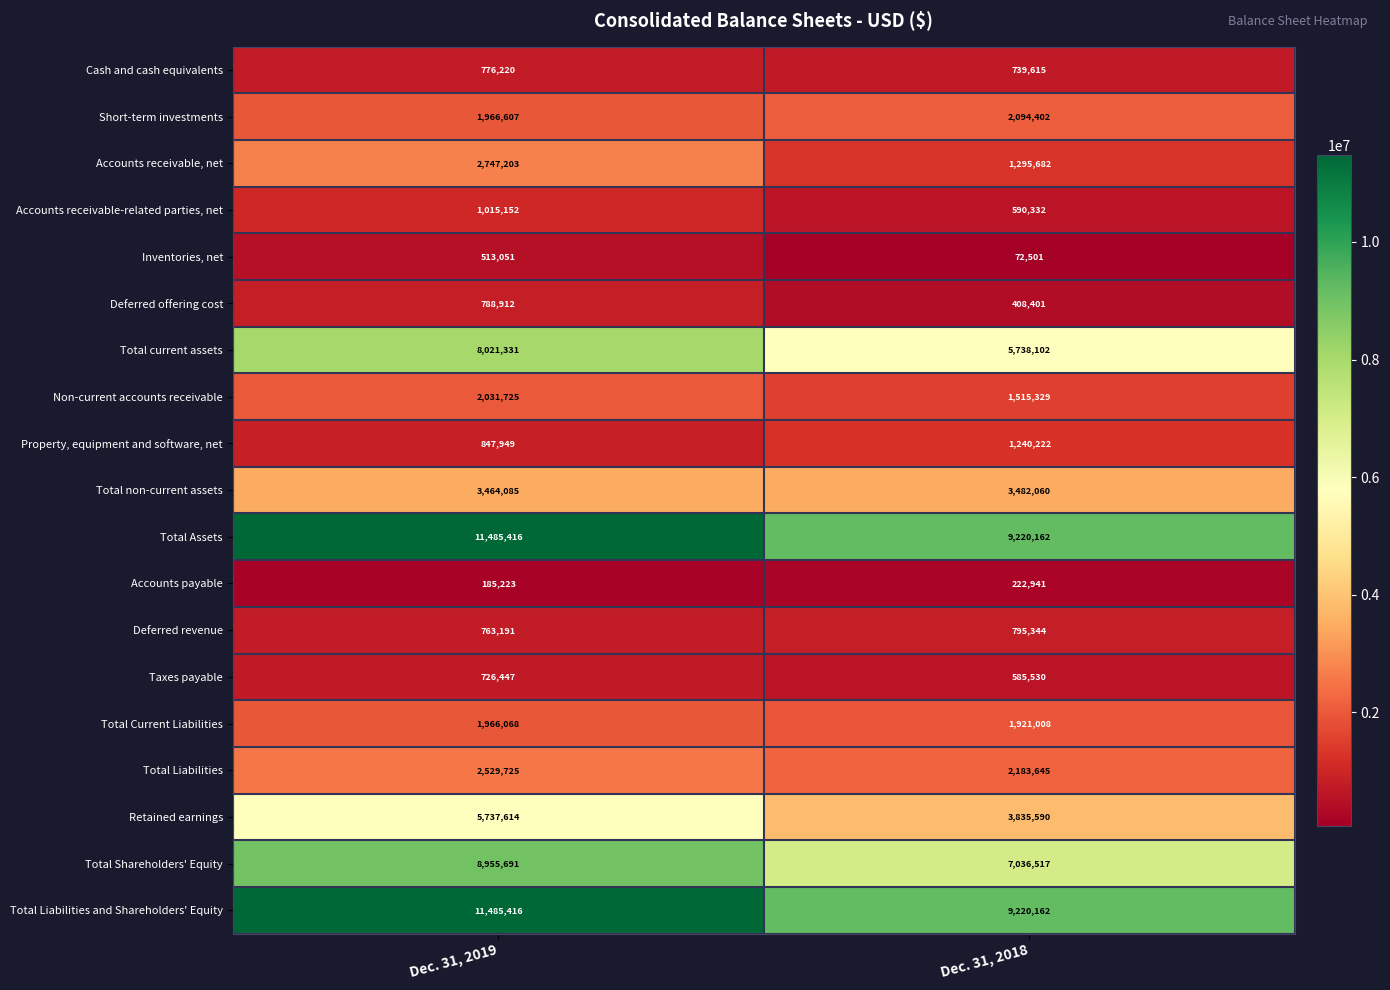

True or false: Total Shareholders' Equity has a value of 8955691 at Dec. 31, 2019.

True